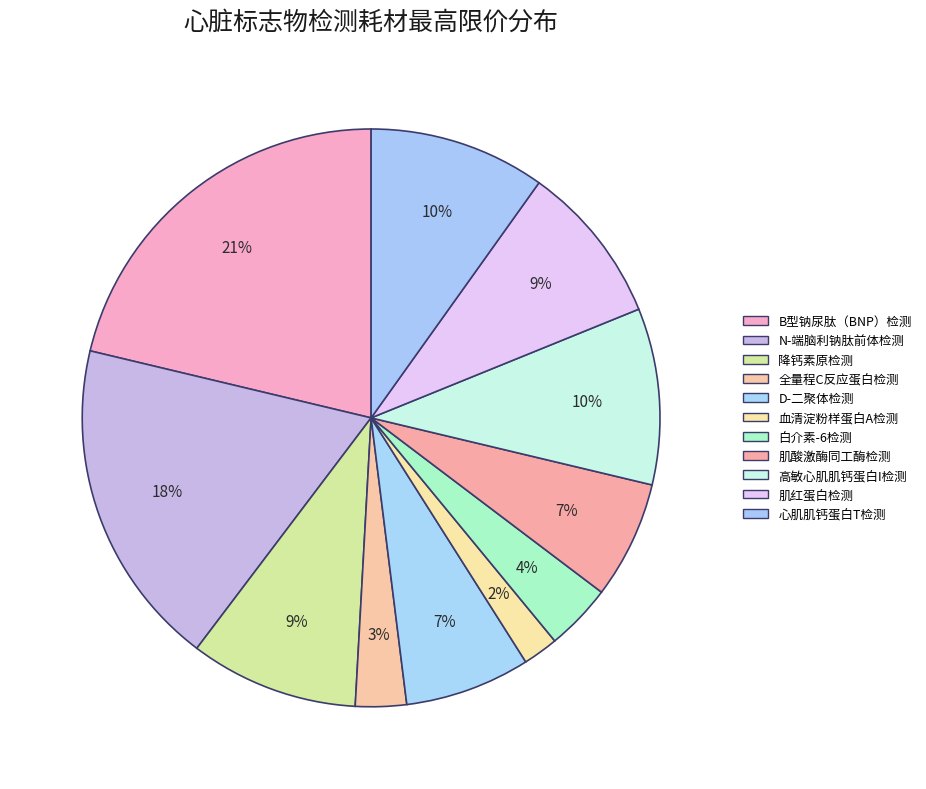

Rank the categories by value from lowest to highest.

血清淀粉样蛋白A检测, 全量程C反应蛋白检测, 白介素-6检测, 肌酸激酶同工酶检测, D-二聚体检测, 肌红蛋白检测, 降钙素原检测, 高敏心肌肌钙蛋白I检测, 心肌肌钙蛋白T检测, N-端脑利钠肽前体检测, B型钠尿肽（BNP）检测